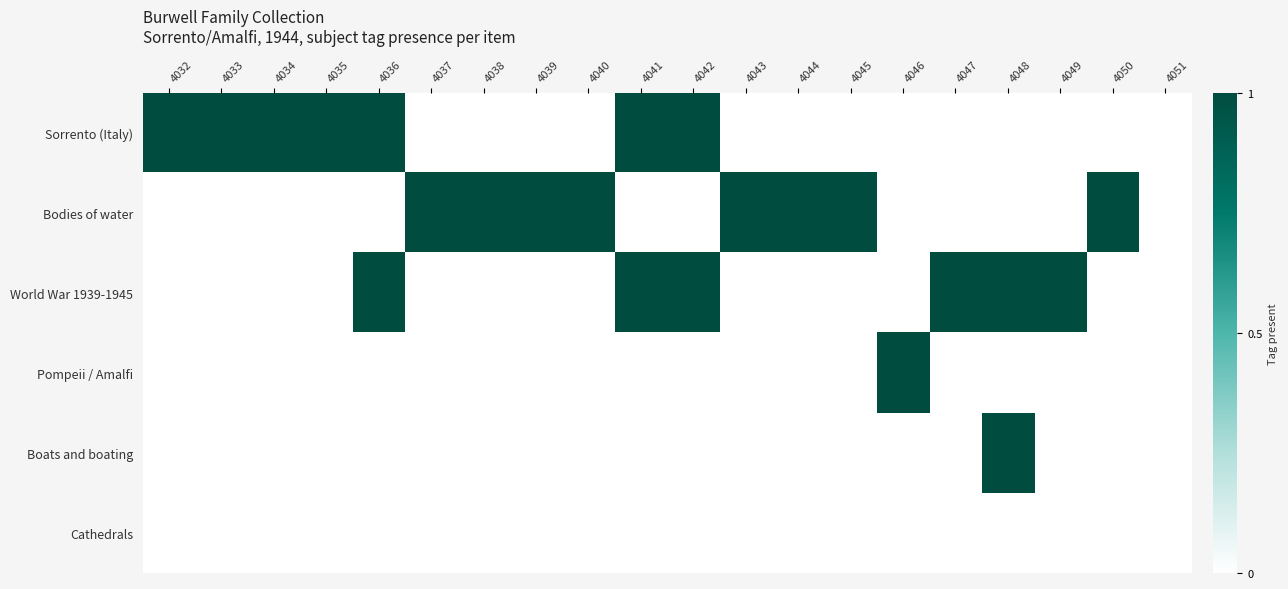

Which series has the largest range (max minus min)?

Sorrento (Italy)